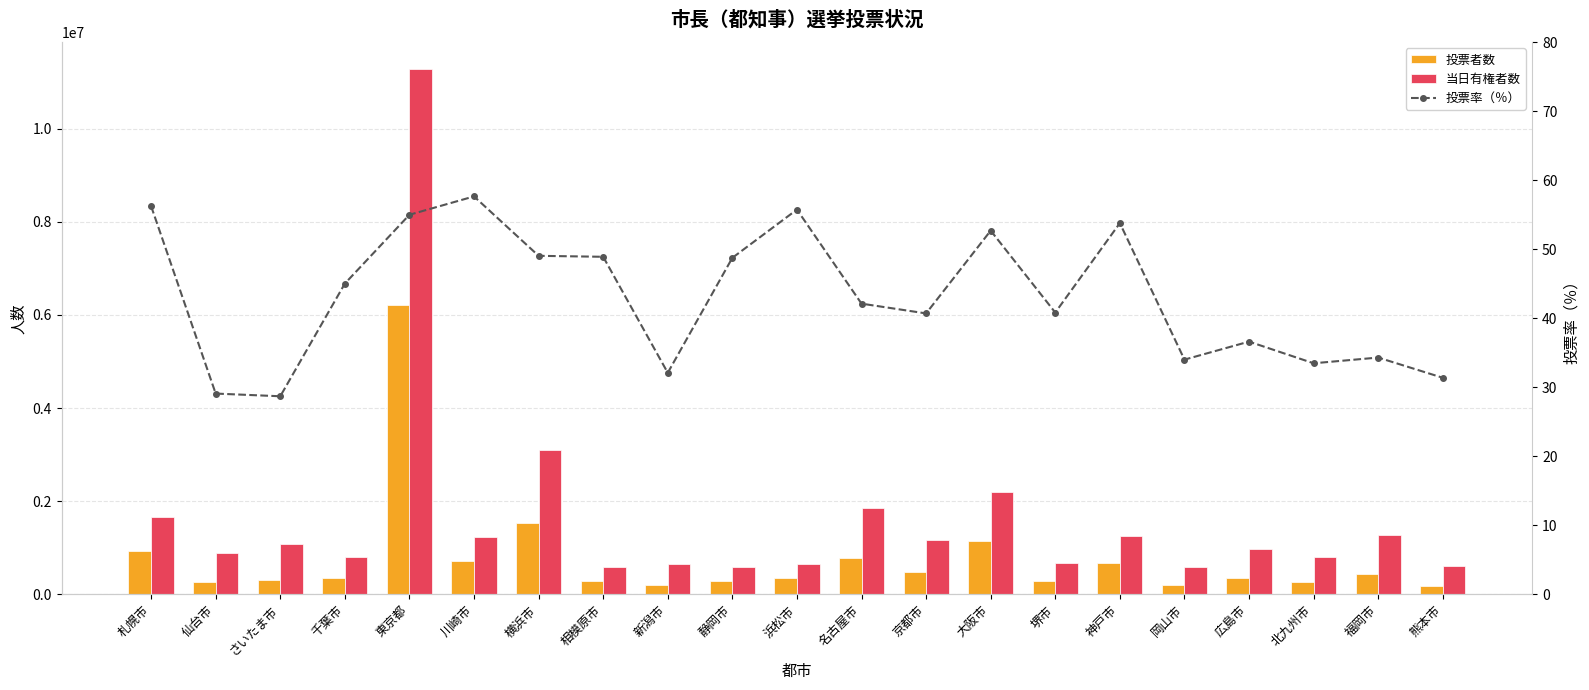

At how many categories does at least one series exceed 1203678?

8